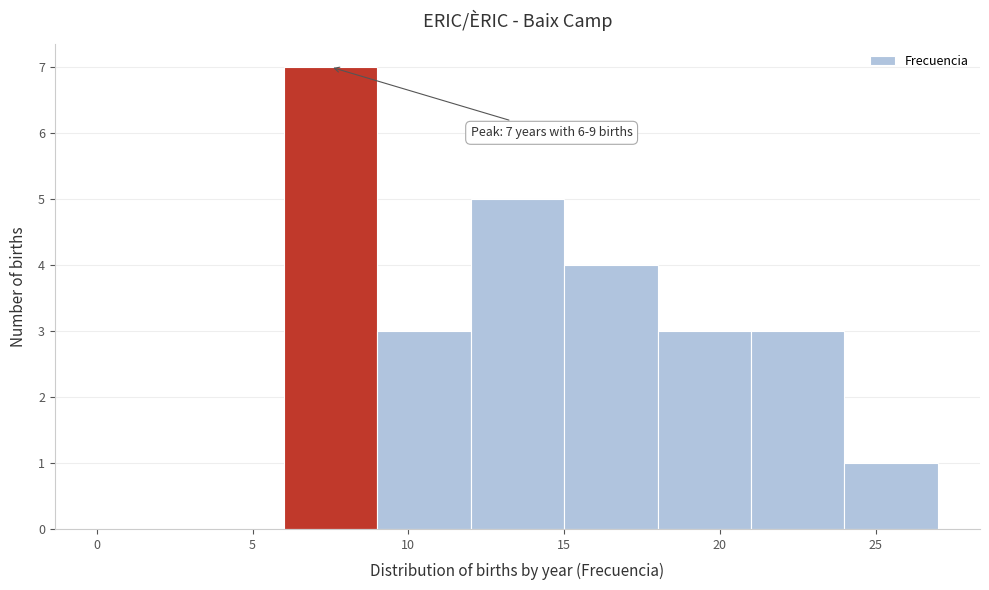

Over which range of the x-axis is the bar tallest?

6 to 9